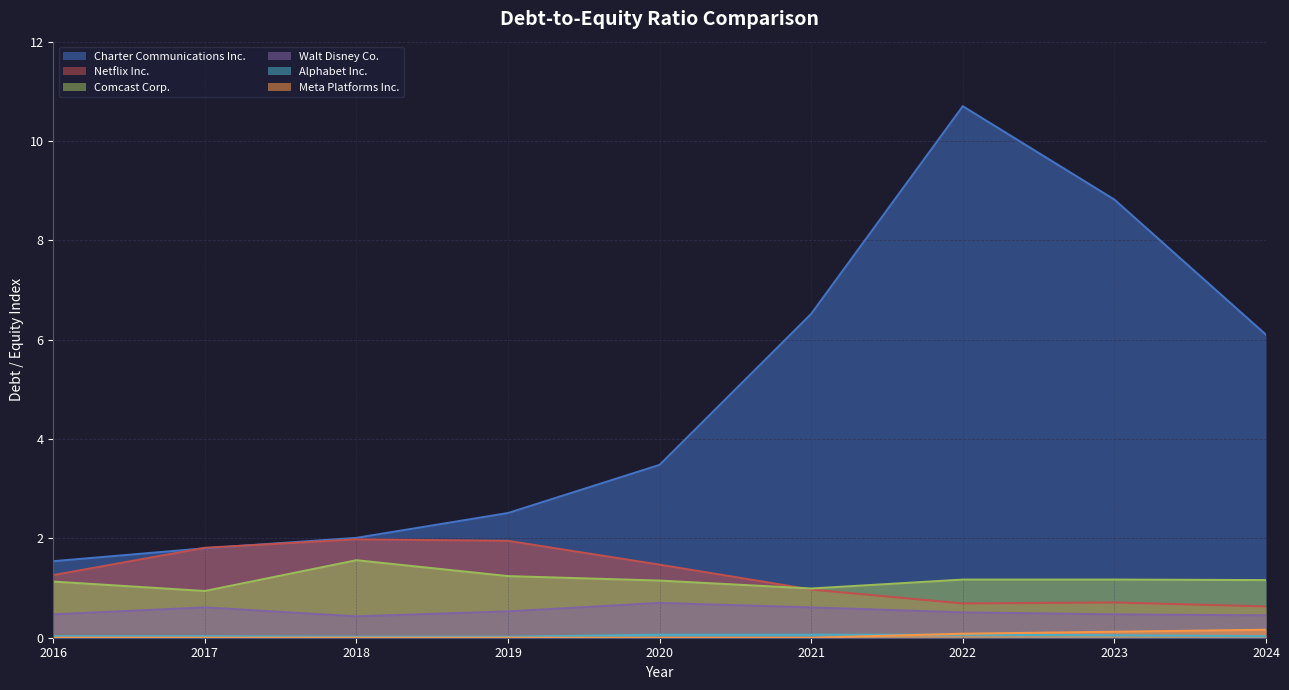

What is the sum of the Comcast Corp. values at 2017 and 2022?

2.1